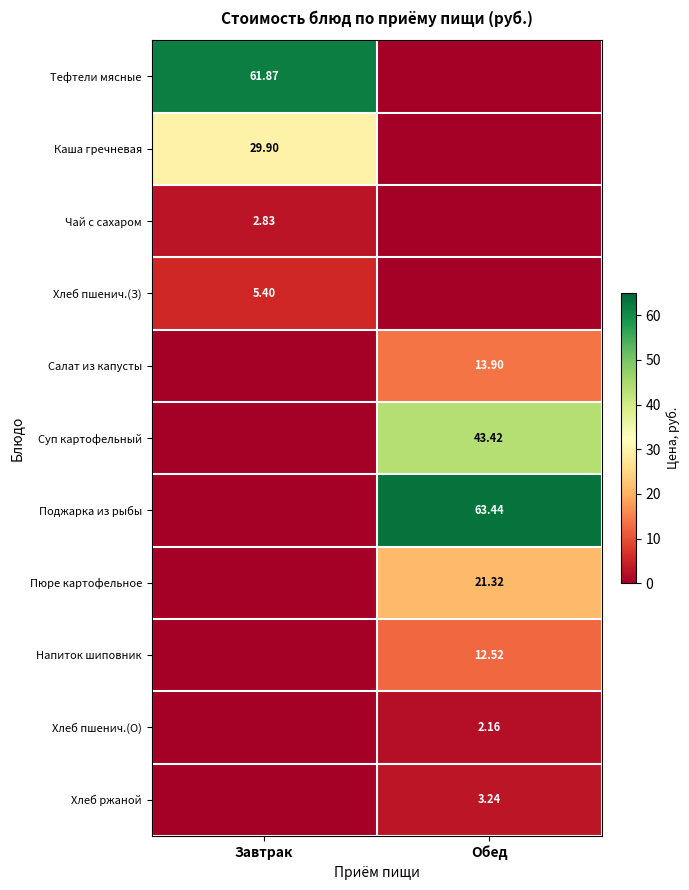

True or false: Чай с сахаром has a value of 2.8 at Завтрак.

True